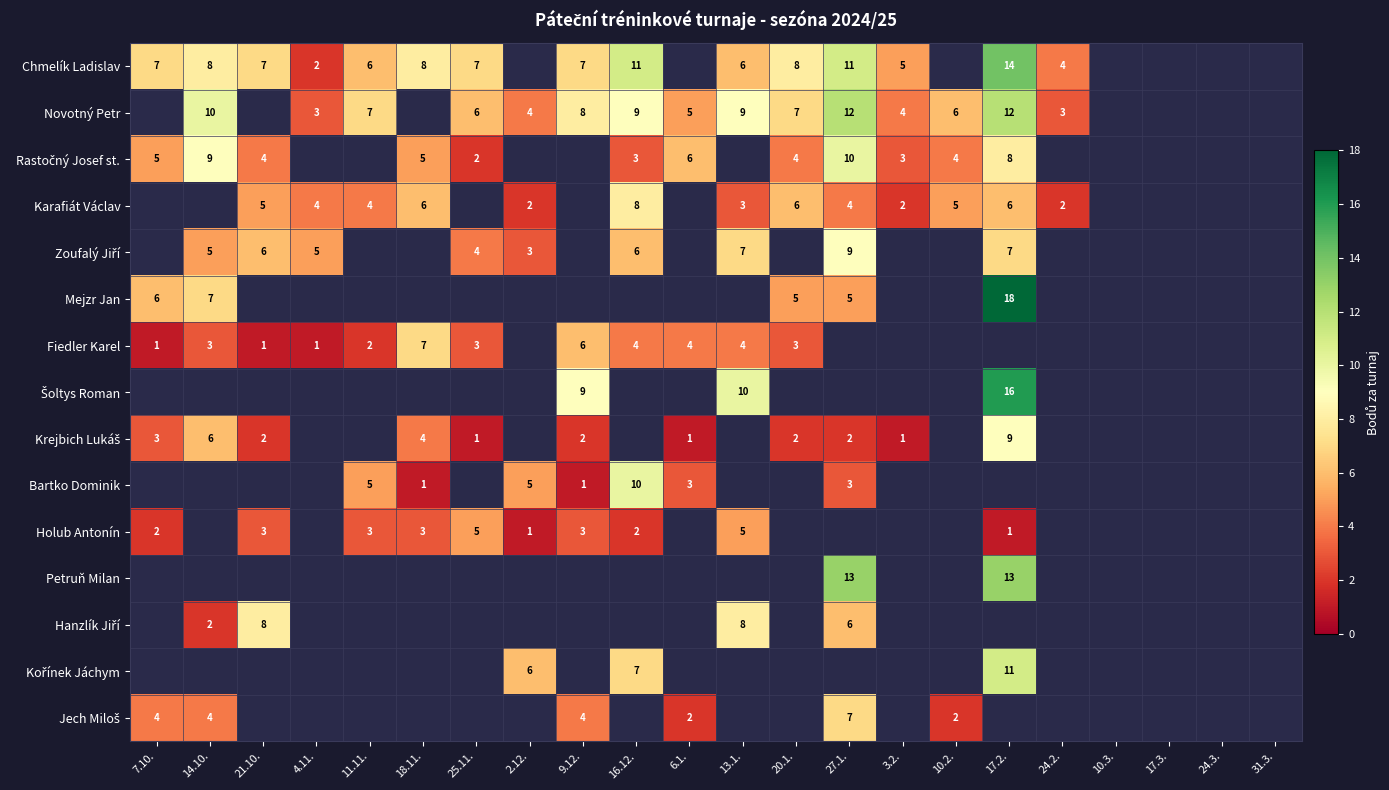

What is the spread (max minus min) of values at 16.12.?

9.0